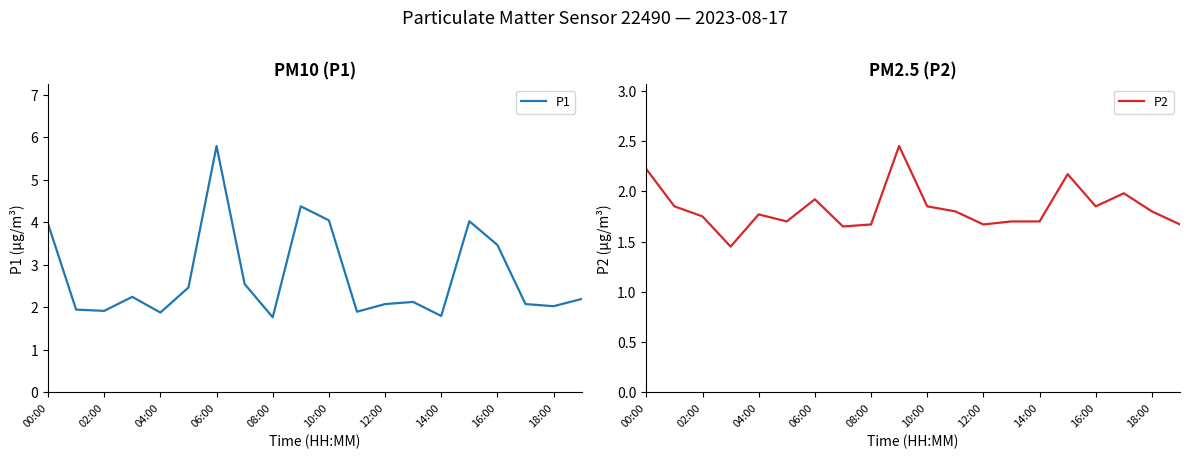

Does the chart have visible grid lines?

No